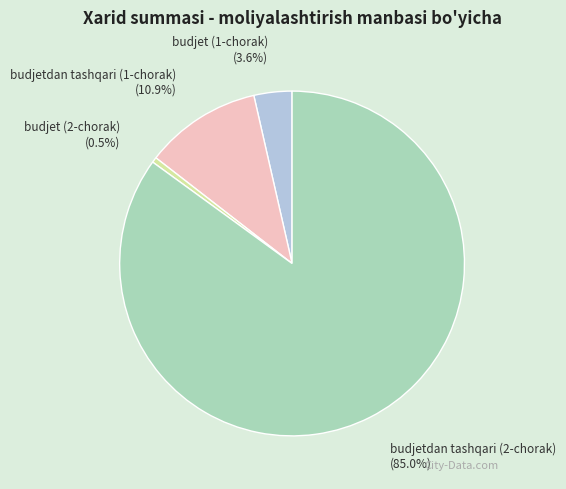

What percentage is the budjetdan tashqari (2-chorak) slice, to the nearest percent?

85%